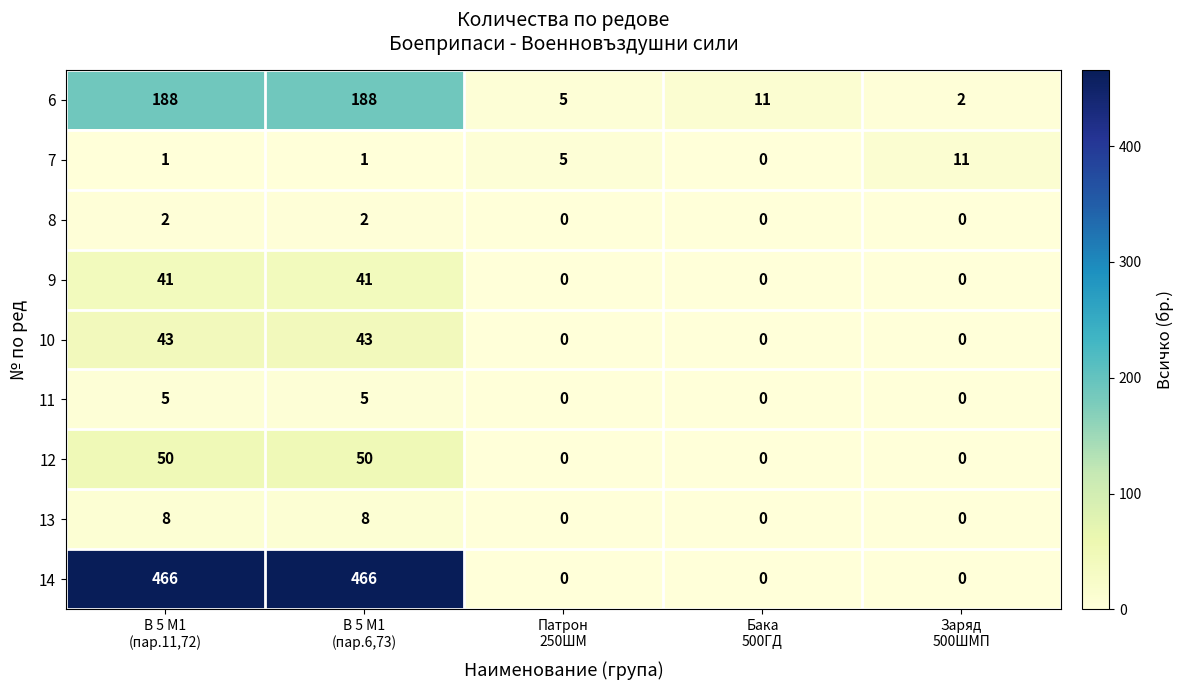

What is the difference between the second highest and second lowest values in the 11 series?

5